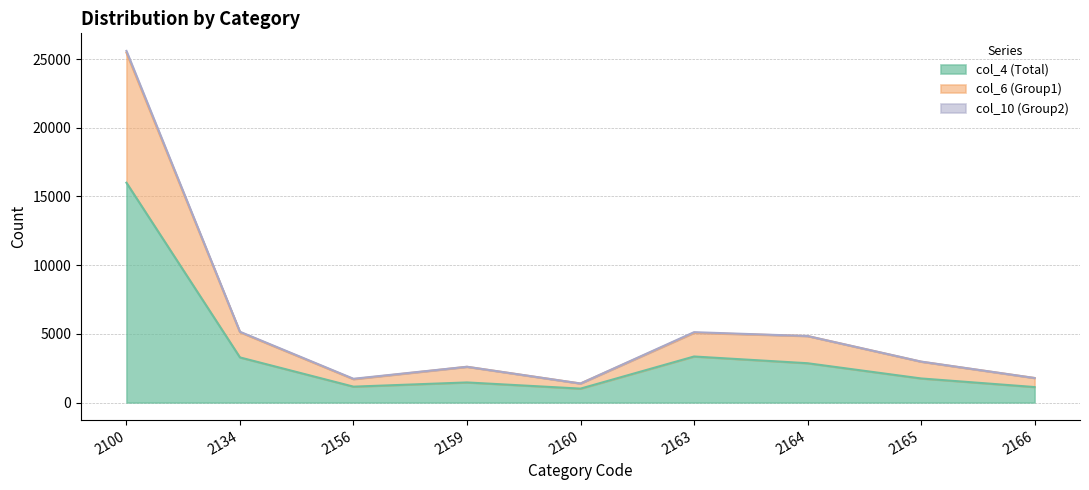

Is it true that col_4 (Total) equals 3350 at 2163?

True